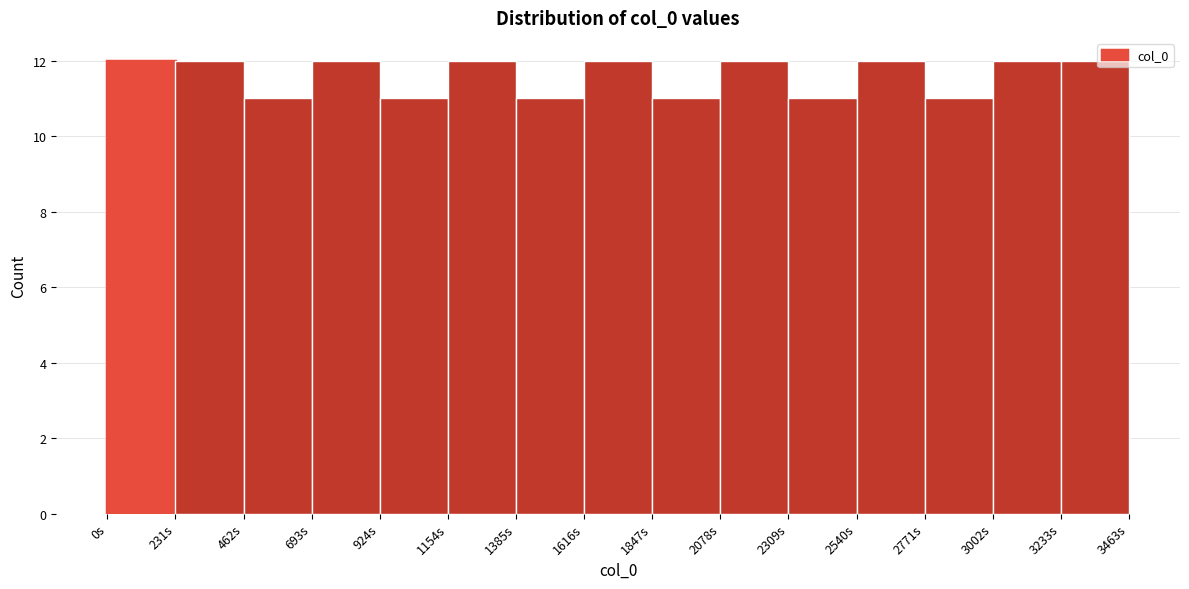

Reading left to right, list every bar in this chart as the range it spans on the x-axis followed by its height. Neither the bar edges nor the heights are printed on the chart, so give them approximately, as read against the axes.

0 to 250: 12
250 to 450: 12
450 to 700: 11
700 to 900: 12
900 to 1150: 11
1150 to 1400: 12
1400 to 1600: 11
1600 to 1850: 12
1850 to 2100: 11
2100 to 2300: 12
2300 to 2550: 11
2550 to 2750: 12
2750 to 3000: 11
3000 to 3250: 12
3250 to 3450: 12